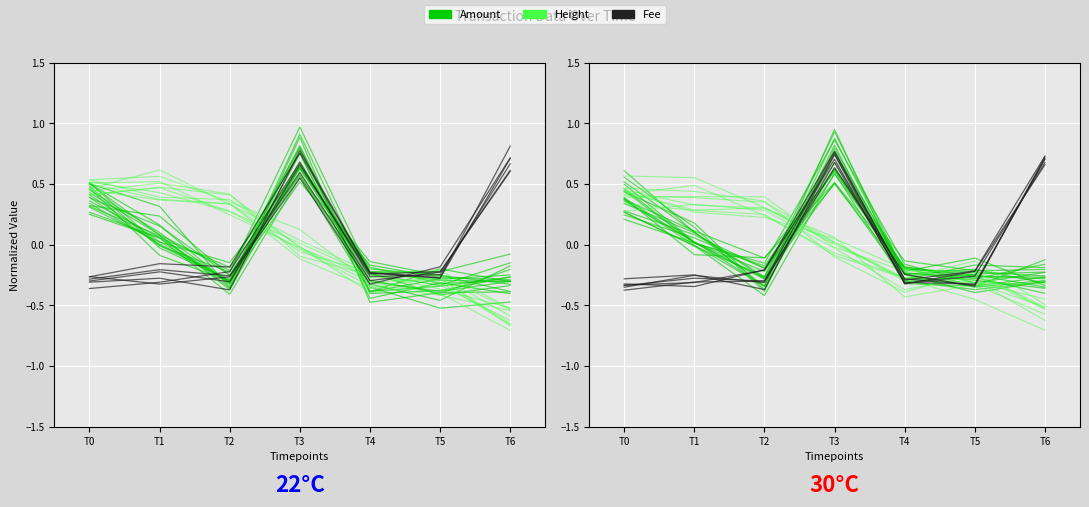

What is the value of the Amount point at the 3rd from the left?

-0.1